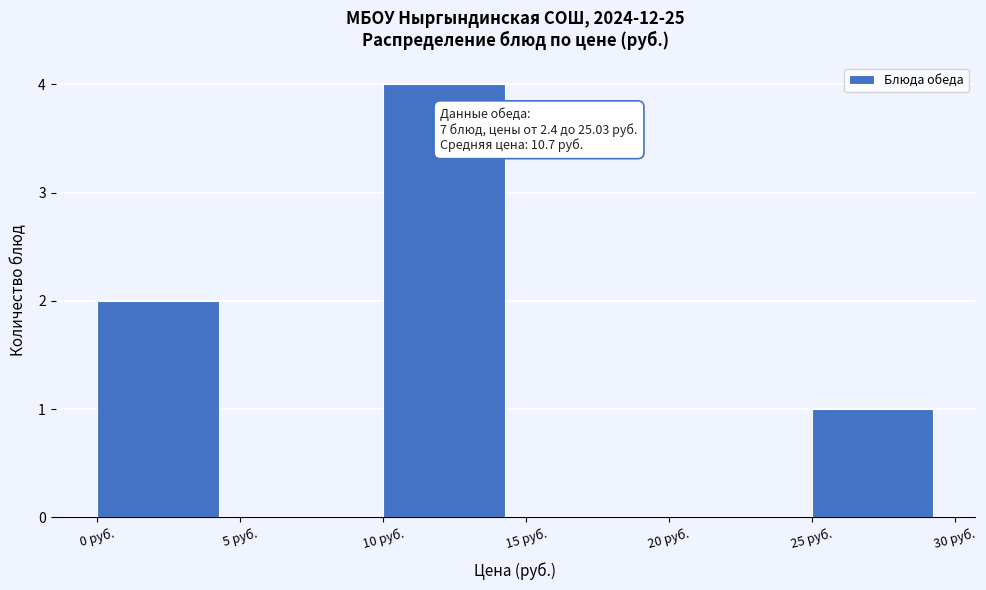

Over which range of the x-axis is the bar tallest?

10 to 15